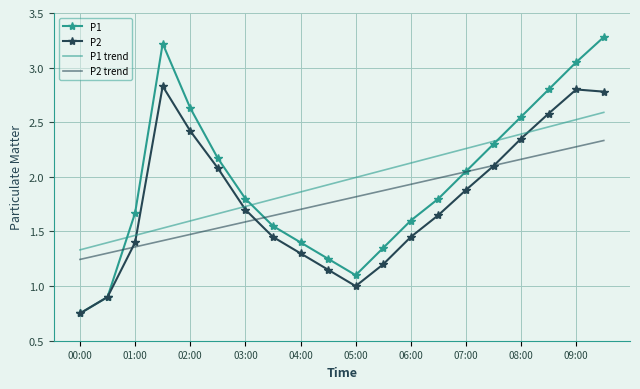

Which series has the largest range (max minus min)?

P1